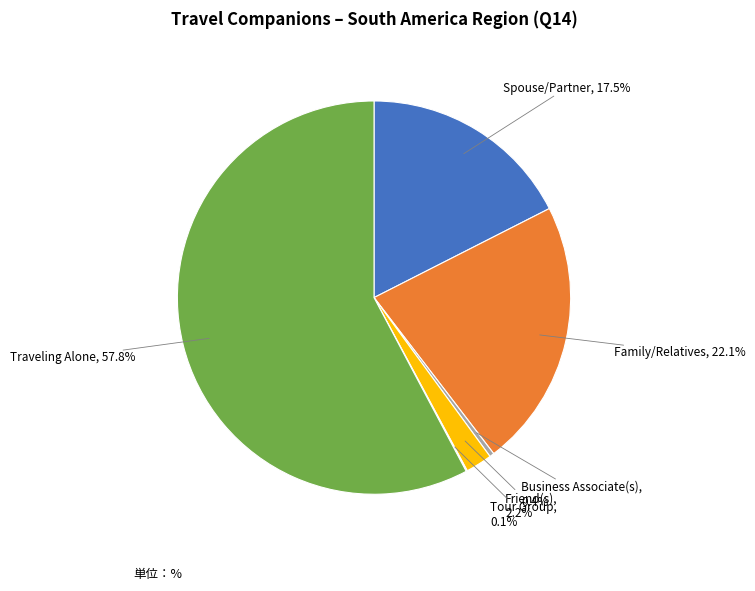

Is there any slice that represents more than half of the pie?

Yes